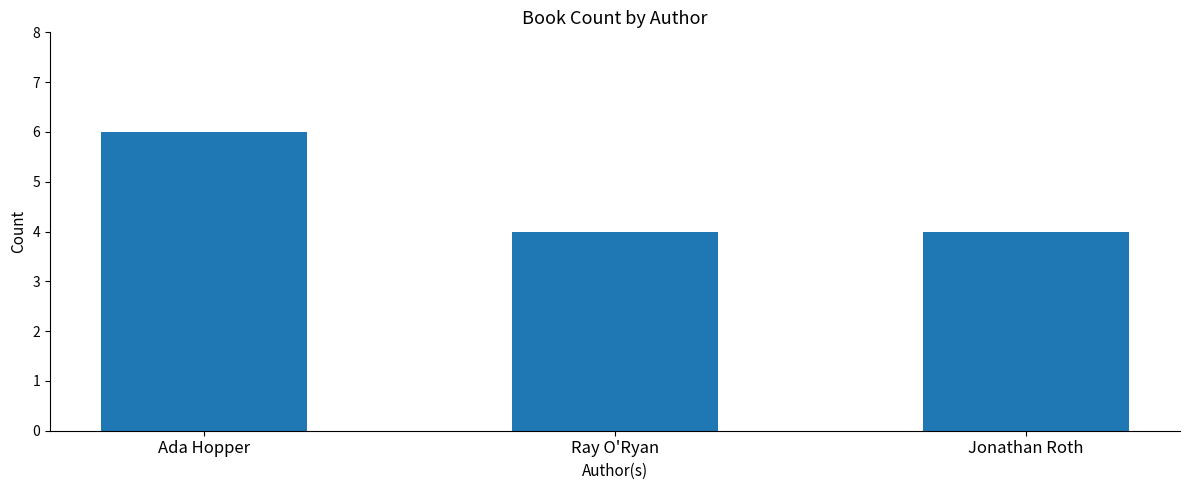

What position from the right is Ada Hopper?

3